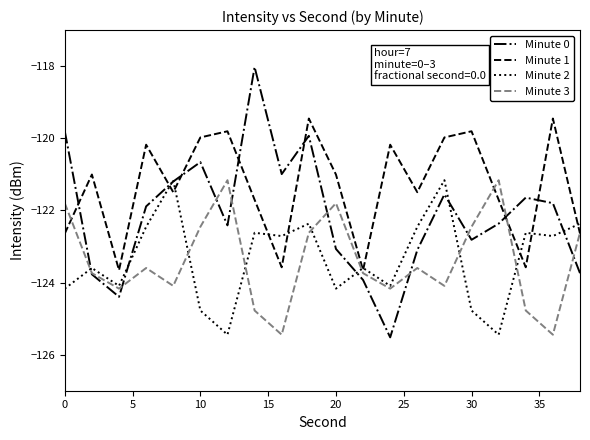

What are all the series names shown in the legend?

Minute 0, Minute 1, Minute 2, Minute 3